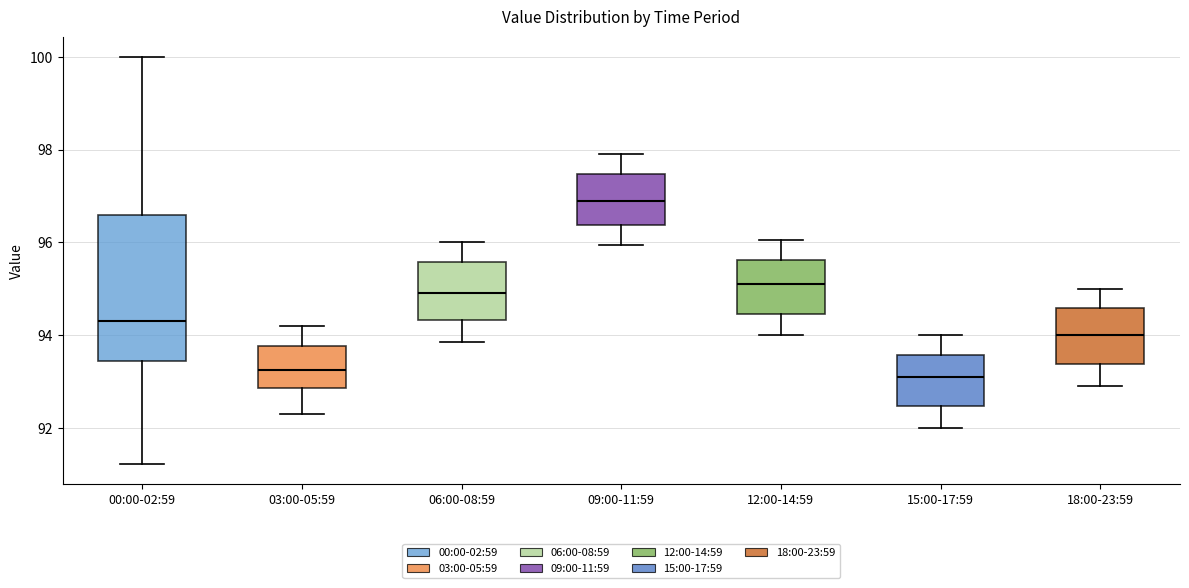

Reading left to right, read every box against the y-axis: the position of its median line, the range the box covers, and the ends of its whiskers. The values are not printed on the chart, so give them approximately, as read against the axis.

00:00-02:59: median 94.4, box 93.4 to 96.6, whiskers 91.2 to 100.0
03:00-05:59: median 93.2, box 92.8 to 93.8, whiskers 92.4 to 94.2
06:00-08:59: median 95.0, box 94.4 to 95.6, whiskers 93.8 to 96.0
09:00-11:59: median 97.0, box 96.4 to 97.4, whiskers 96.0 to 98.0
12:00-14:59: median 95.2, box 94.4 to 95.6, whiskers 94.0 to 96.0
15:00-17:59: median 93.2, box 92.4 to 93.6, whiskers 92.0 to 94.0
18:00-23:59: median 94.0, box 93.4 to 94.6, whiskers 93.0 to 95.0